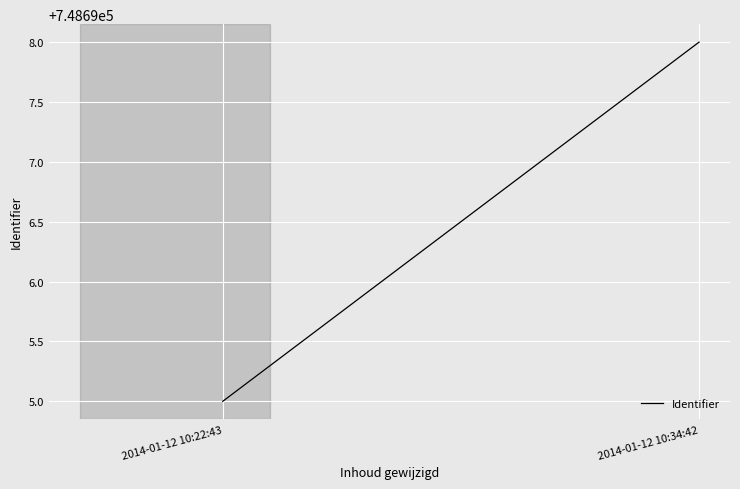

What is the value of the 2nd point from the left?

748698